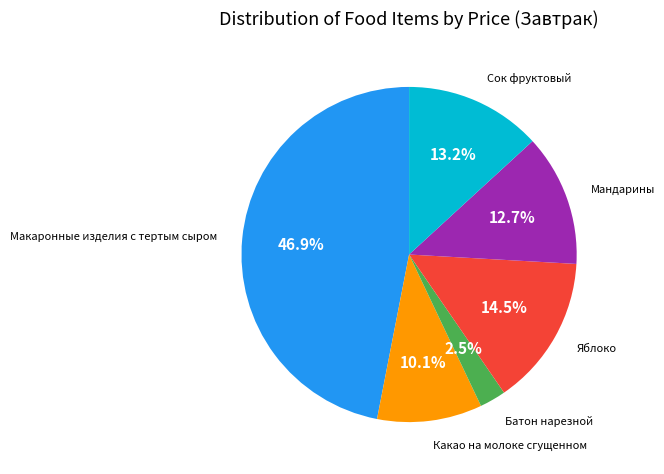

Is there any slice that represents more than half of the pie?

No